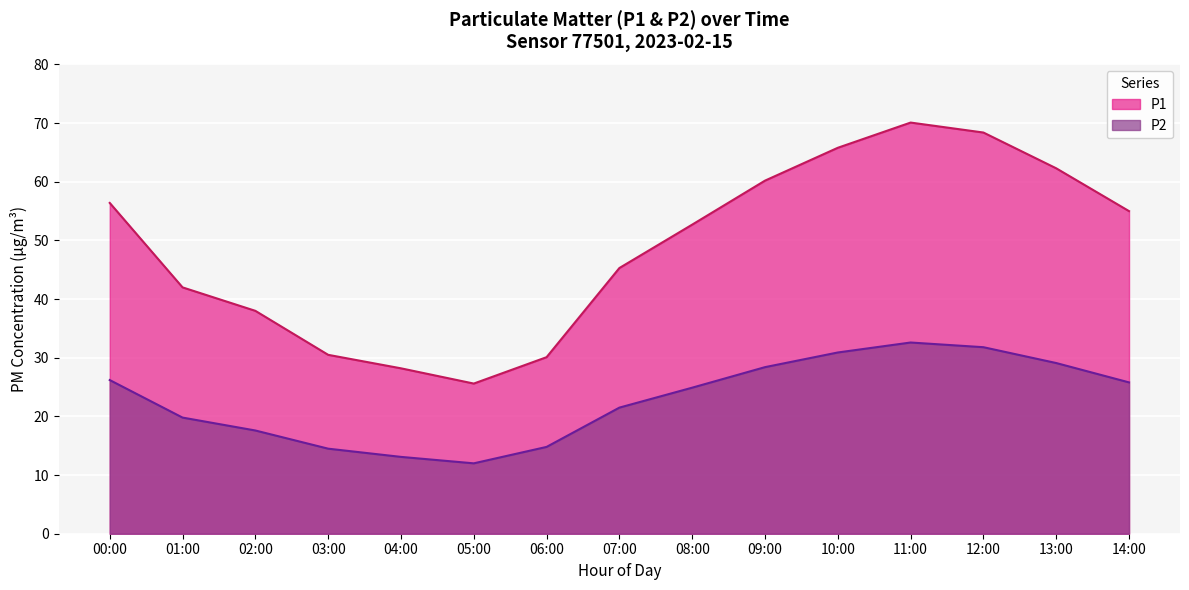

What is the sum of the P2 values at 11:00 and 12:00?

64.4